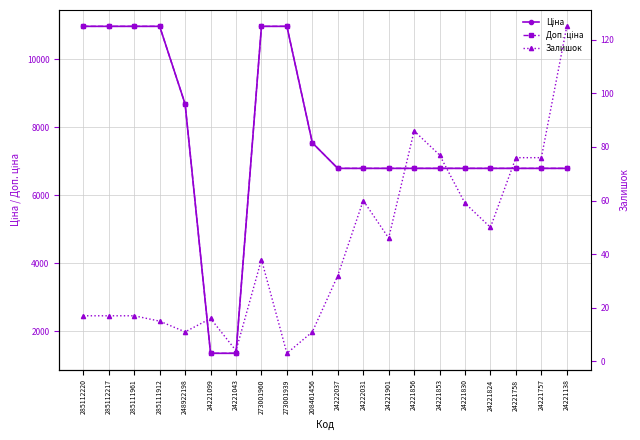

What is the difference between the maximum and minimum values in the Залишок series?

122.0